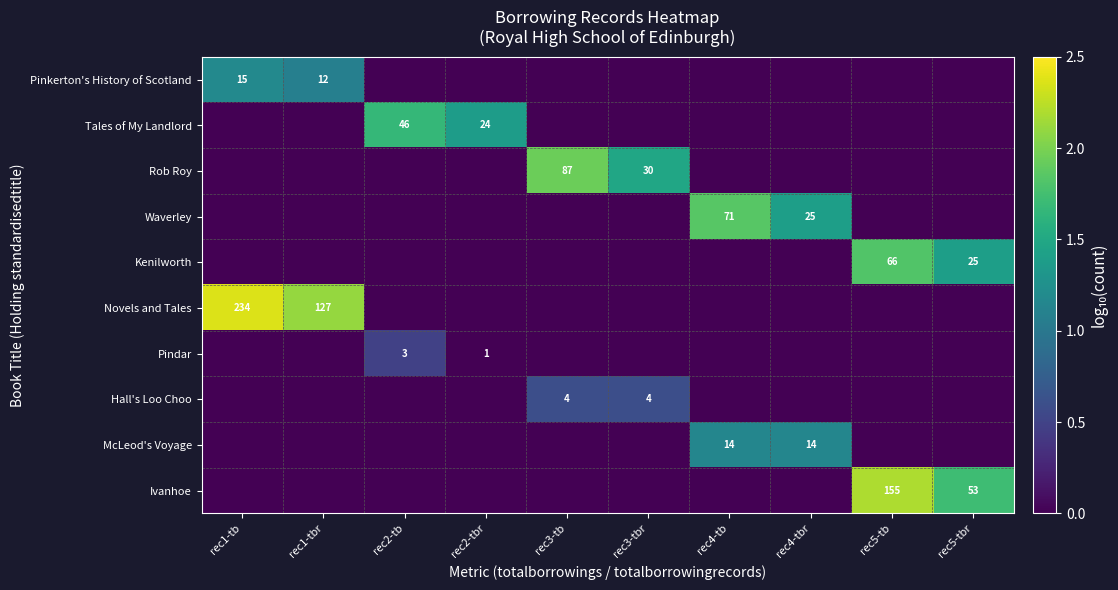

The Pindar series shows 2 at rec2-tb. True or false?

False